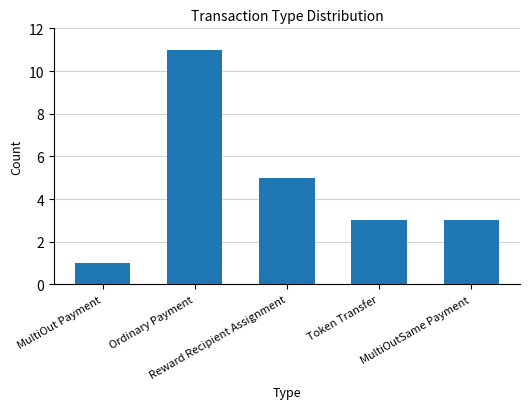

Which label corresponds to the largest value in the chart?

Ordinary Payment